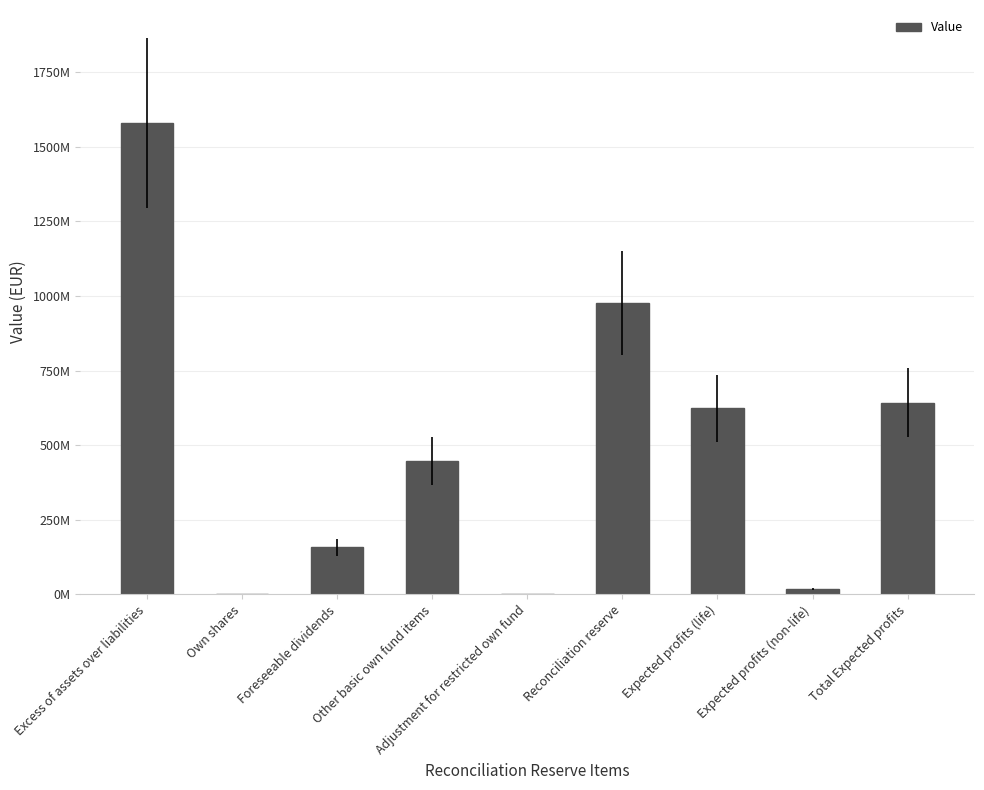

Which has a higher value, Other basic own fund items or Excess of assets over liabilities?

Excess of assets over liabilities